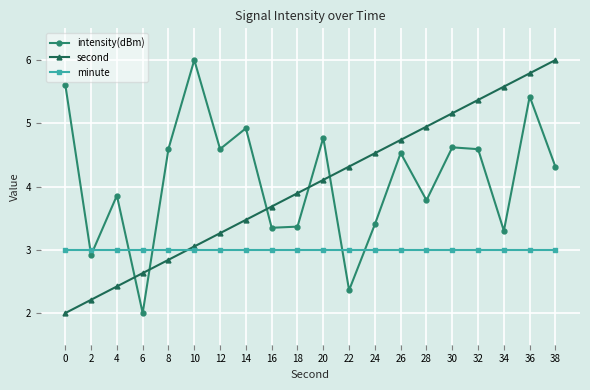

Rank the series at 14 from highest to lowest value.

intensity(dBm), second, minute